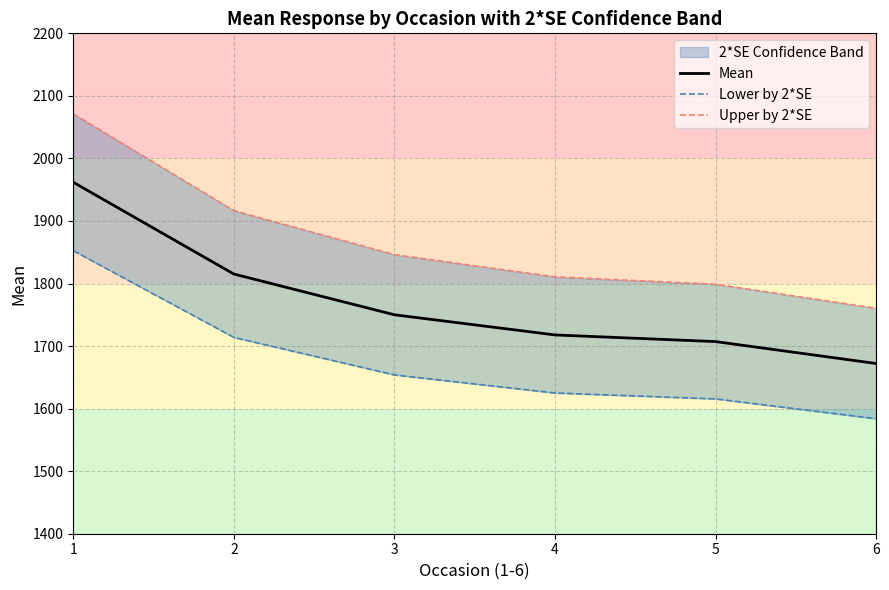

At which category does the chart reach its peak across all series?

1